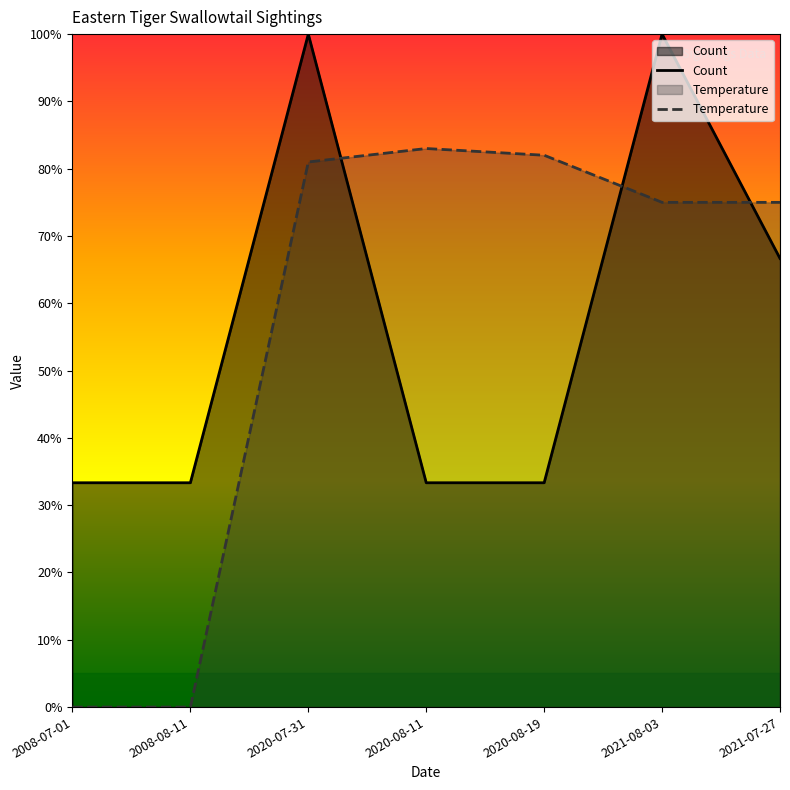

How many lines are shown in the chart?

2